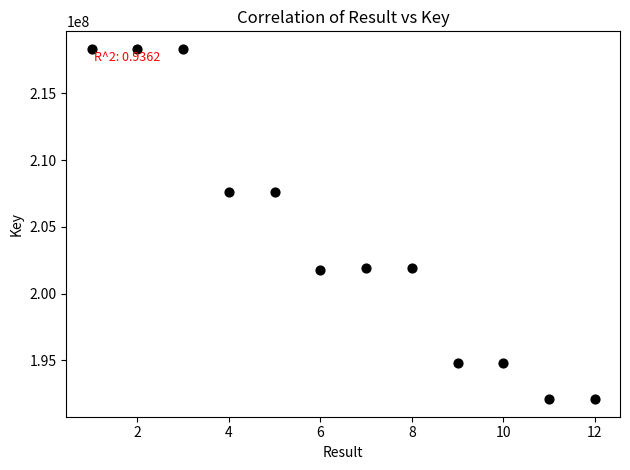

What is the average Y value?

204120855